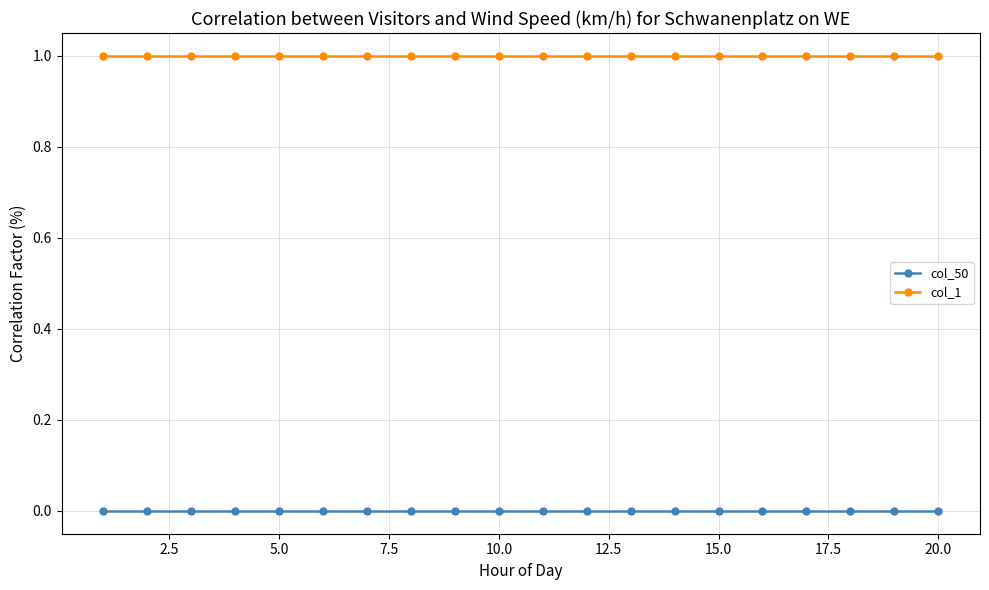

True or false: col_1 and col_50 cross at least once.

False